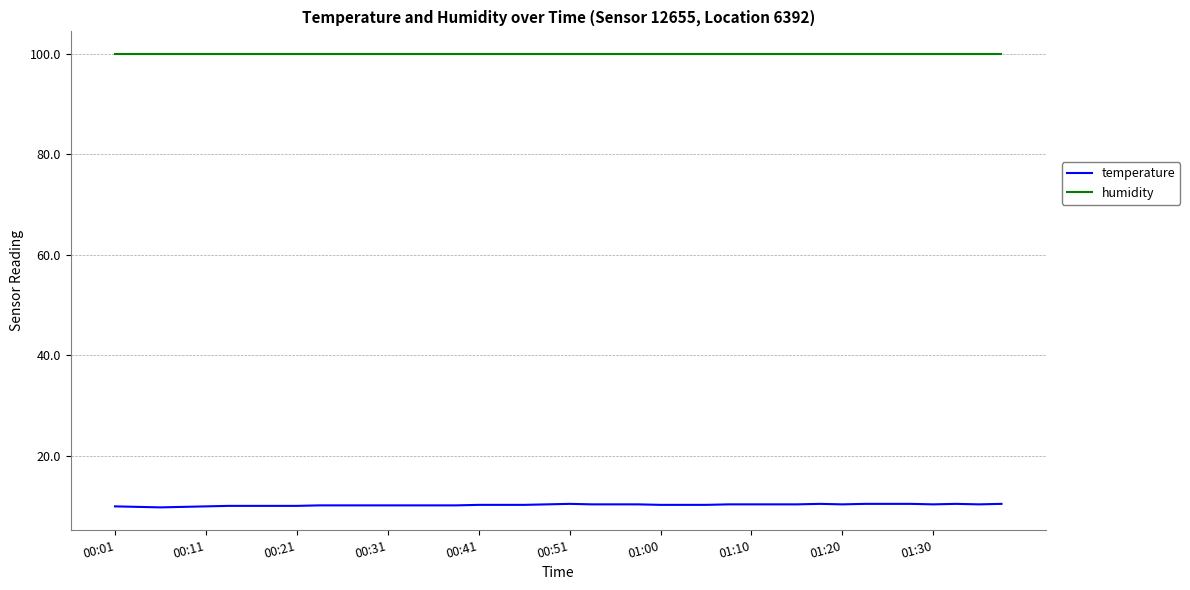

What is the minimum value for temperature?

9.7